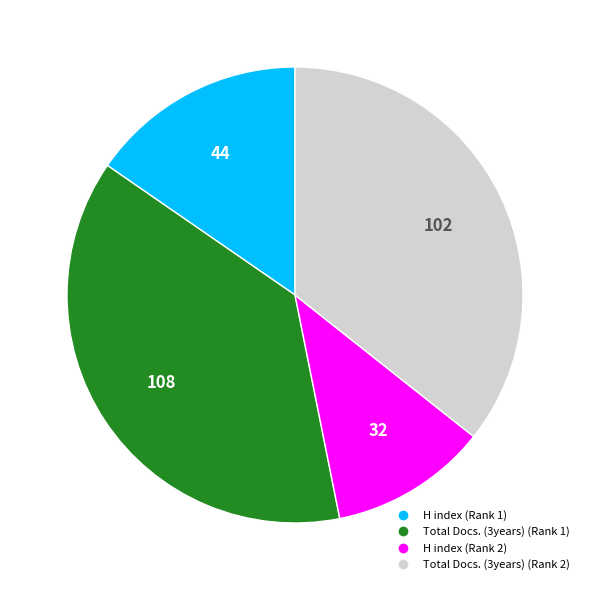

Is H index (Rank 1) the majority of the pie?

No